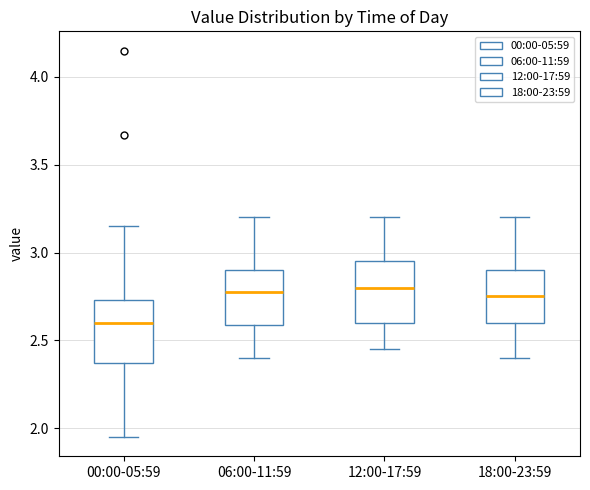

Where does the lower whisker of the box for 00:00-05:59 end on the y-axis? The values are not printed on the chart, so give them approximately, as read against the axis.

1.95